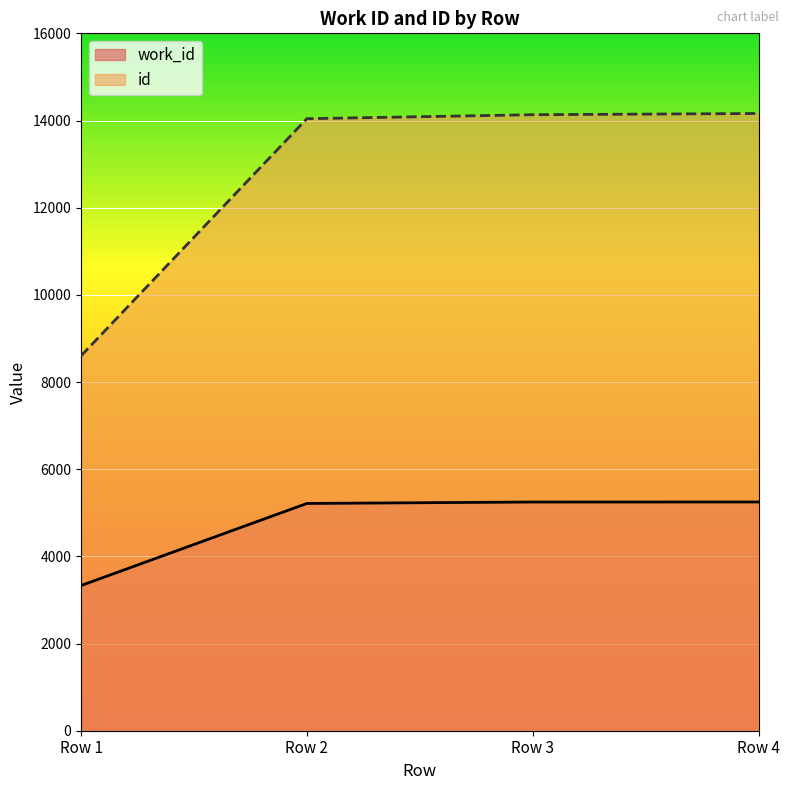

What is the greatest value displayed?

14161